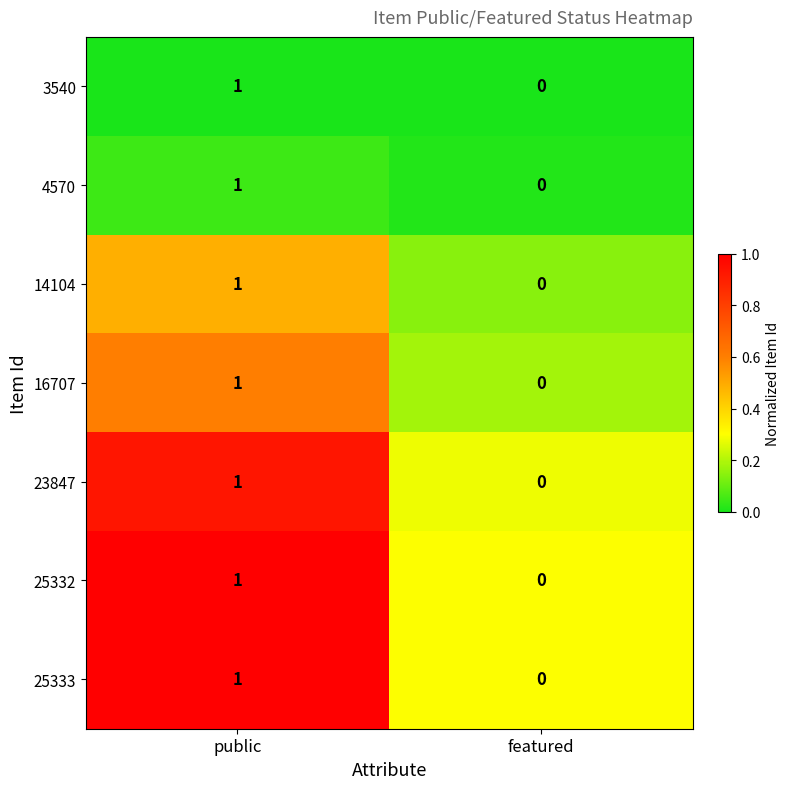

At which category is the sum across all series the highest?

public